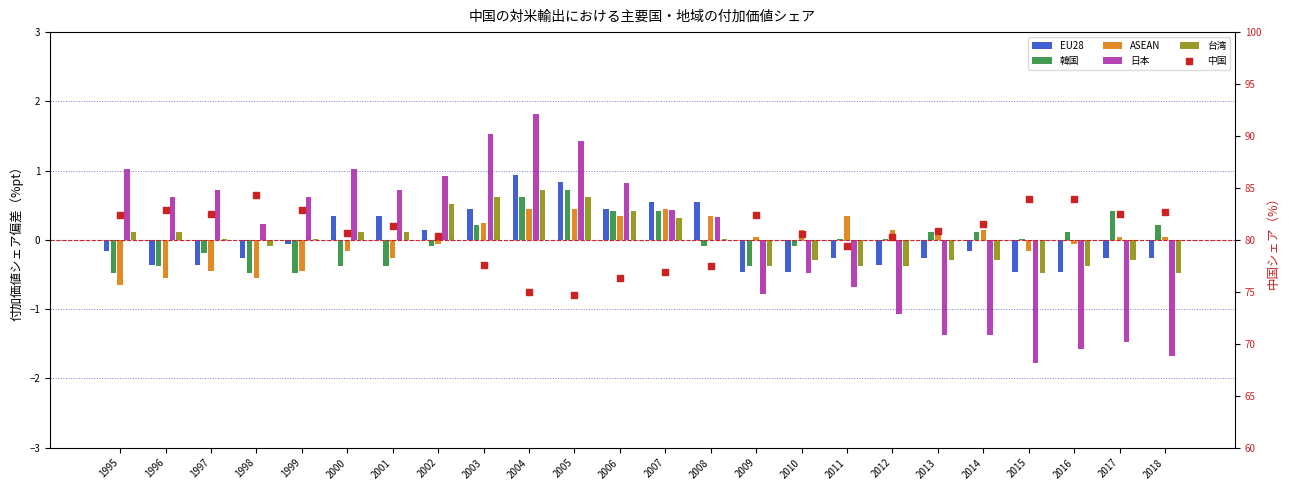

What are all the series names shown in the legend?

EU28, 韓国, ASEAN, 日本, 台湾, 中国